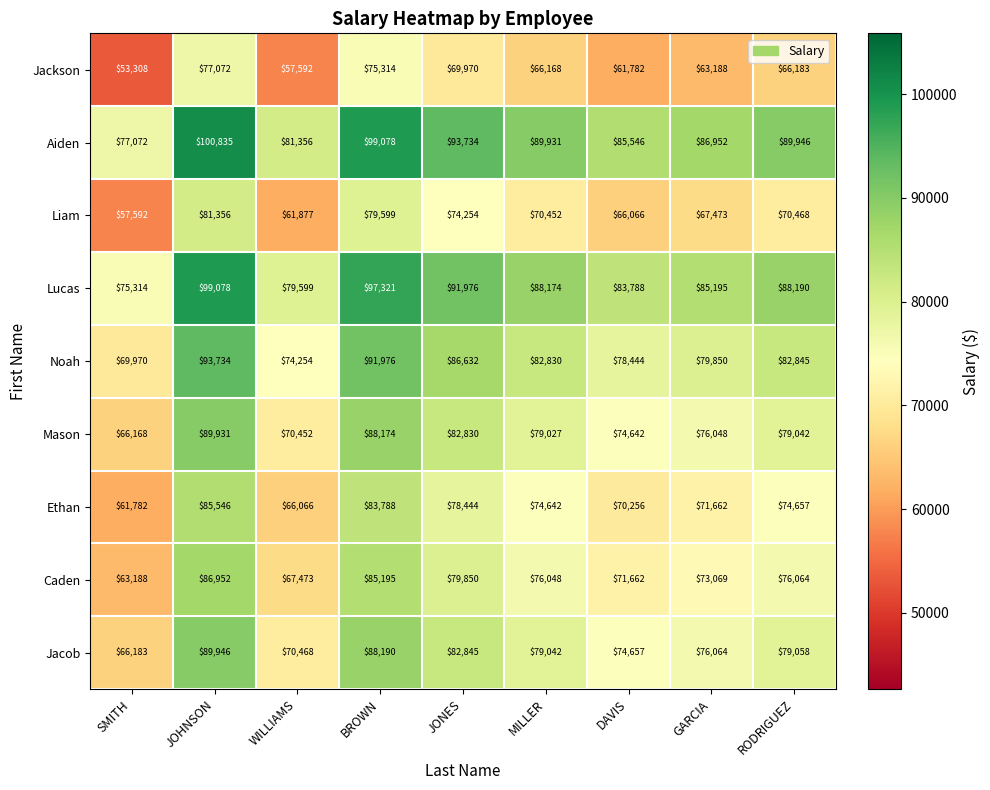

What is the difference between the highest and lowest values at WILLIAMS?

23764